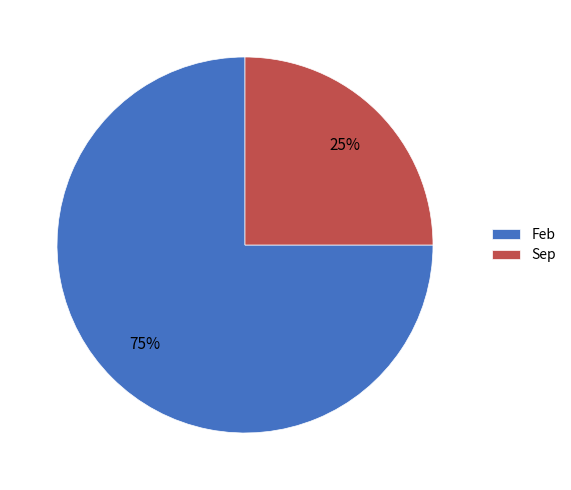

The Sep slice represents 11% of the pie. True or false?

False